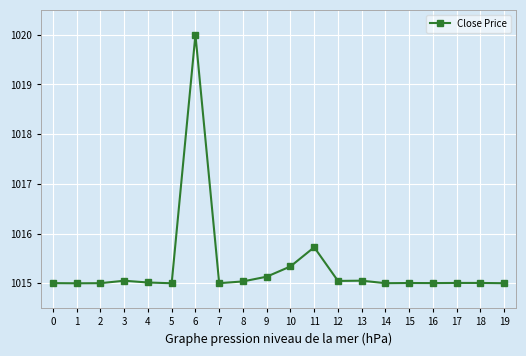

What is the change in value from 5 to 13?

+0.1